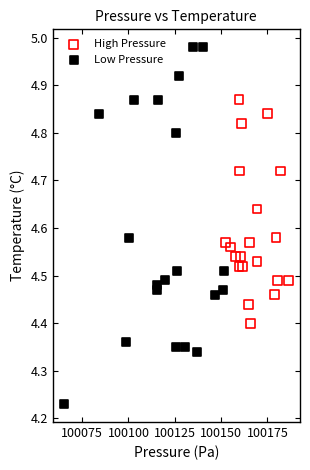

What are all the series names shown in the legend?

High Pressure, Low Pressure